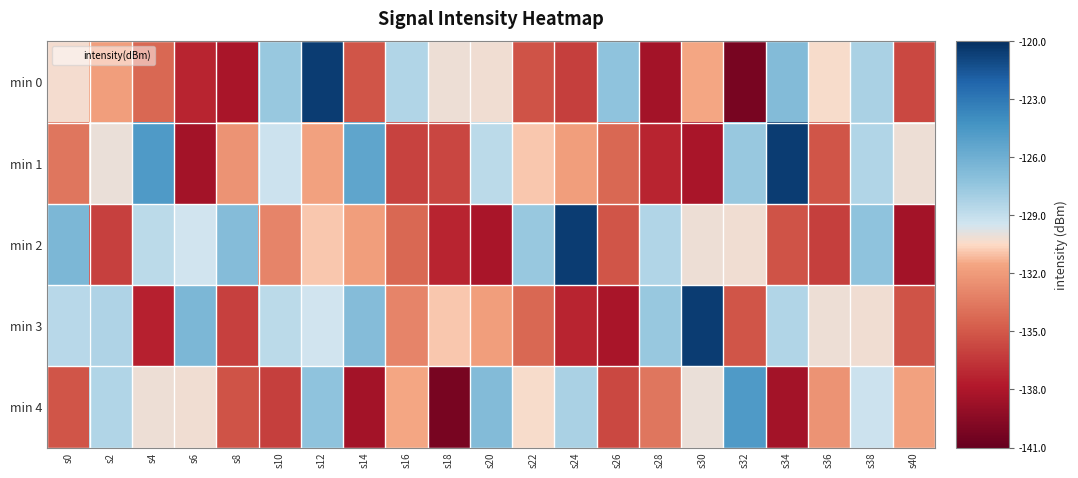

Which series has the widest spread of values?

min 0